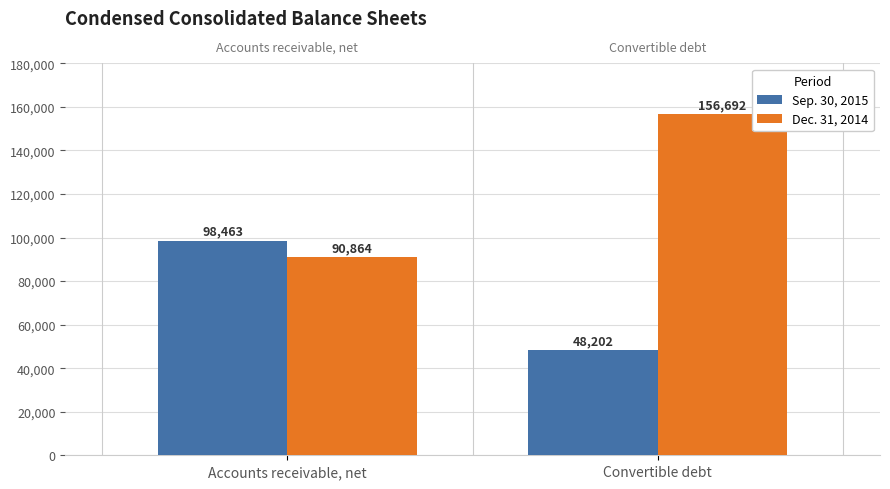

What is the approximate value of Sep. 30, 2015 at Accounts receivable, net?

98463